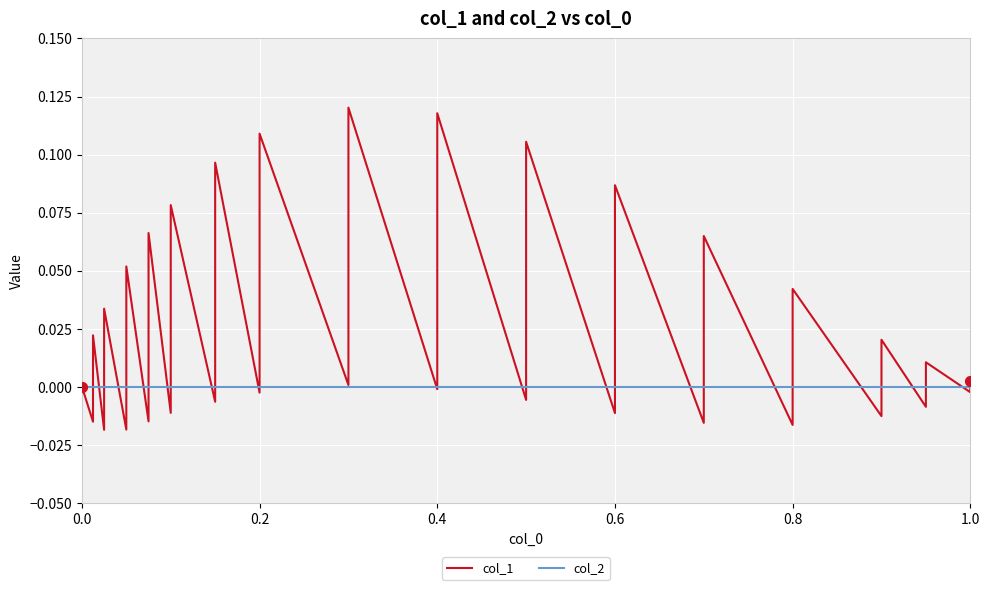

Which series has the widest spread of Y values?

col_1